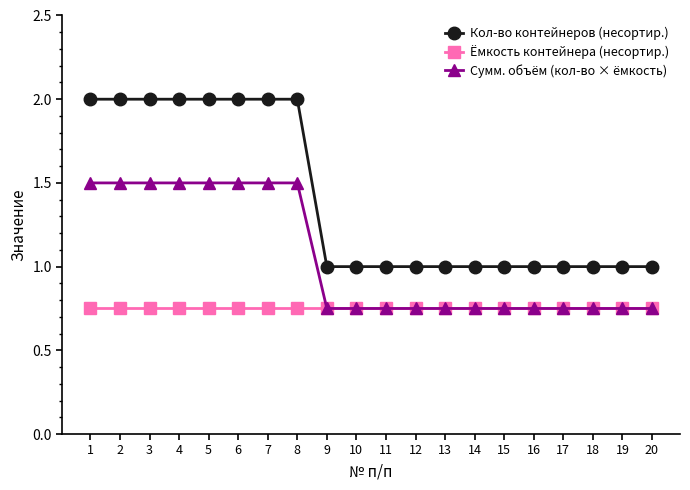

How many data points does each series have?

20